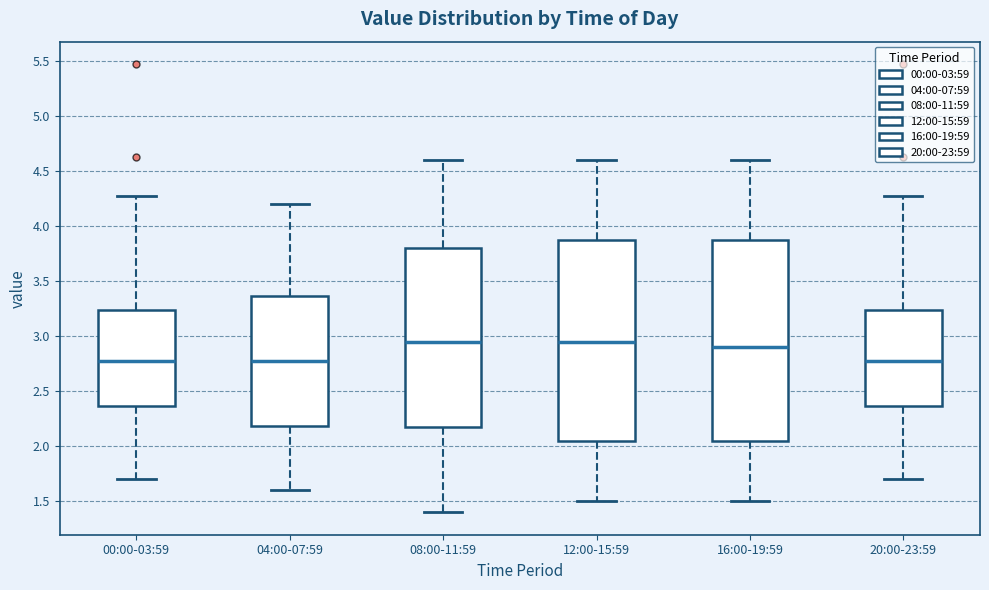

Reading left to right, read every box against the y-axis: the position of its median line, the range the box covers, and the ends of its whiskers. The values are not printed on the chart, so give them approximately, as read against the axis.

00:00-03:59: median 2.80, box 2.35 to 3.25, whiskers 1.70 to 4.25
04:00-07:59: median 2.80, box 2.20 to 3.35, whiskers 1.60 to 4.20
08:00-11:59: median 2.95, box 2.20 to 3.80, whiskers 1.40 to 4.60
12:00-15:59: median 2.95, box 2.05 to 3.90, whiskers 1.50 to 4.60
16:00-19:59: median 2.90, box 2.05 to 3.90, whiskers 1.50 to 4.60
20:00-23:59: median 2.80, box 2.35 to 3.25, whiskers 1.70 to 4.25